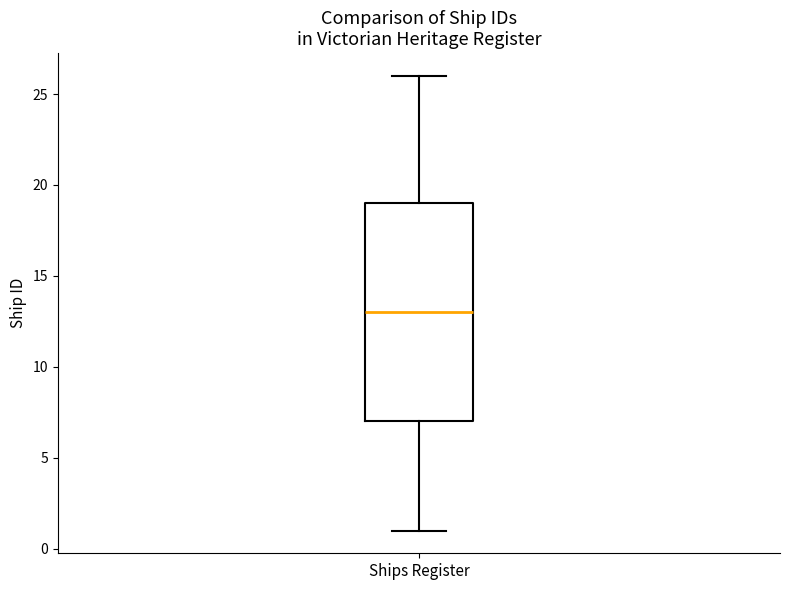

Transcribe this box plot: give where the median line is, the range the box spans, and where the two whiskers end, as read against the y-axis. The values are not printed on the chart, so give them approximately, as read against the axis.

median 13, box 7 to 19, whiskers 1 to 26